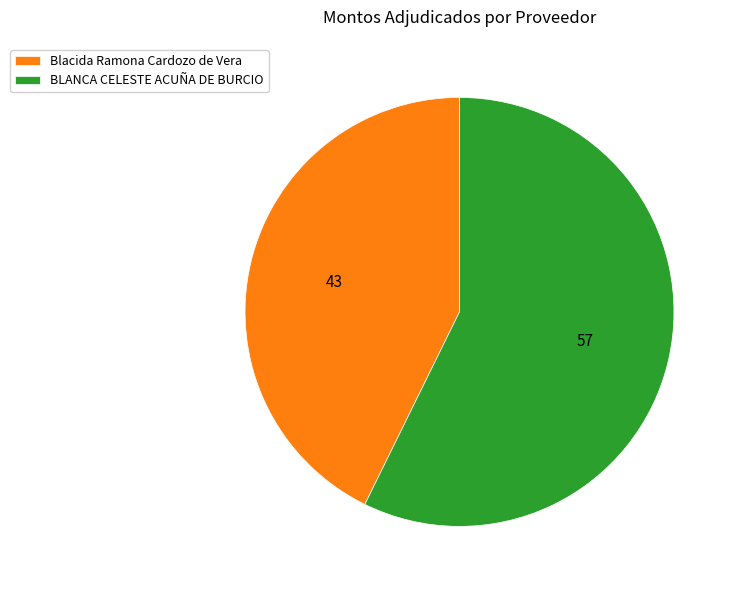

Do Blacida Ramona Cardozo de Vera and BLANCA CELESTE ACUÑA DE BURCIO together represent more than half of the pie?

Yes